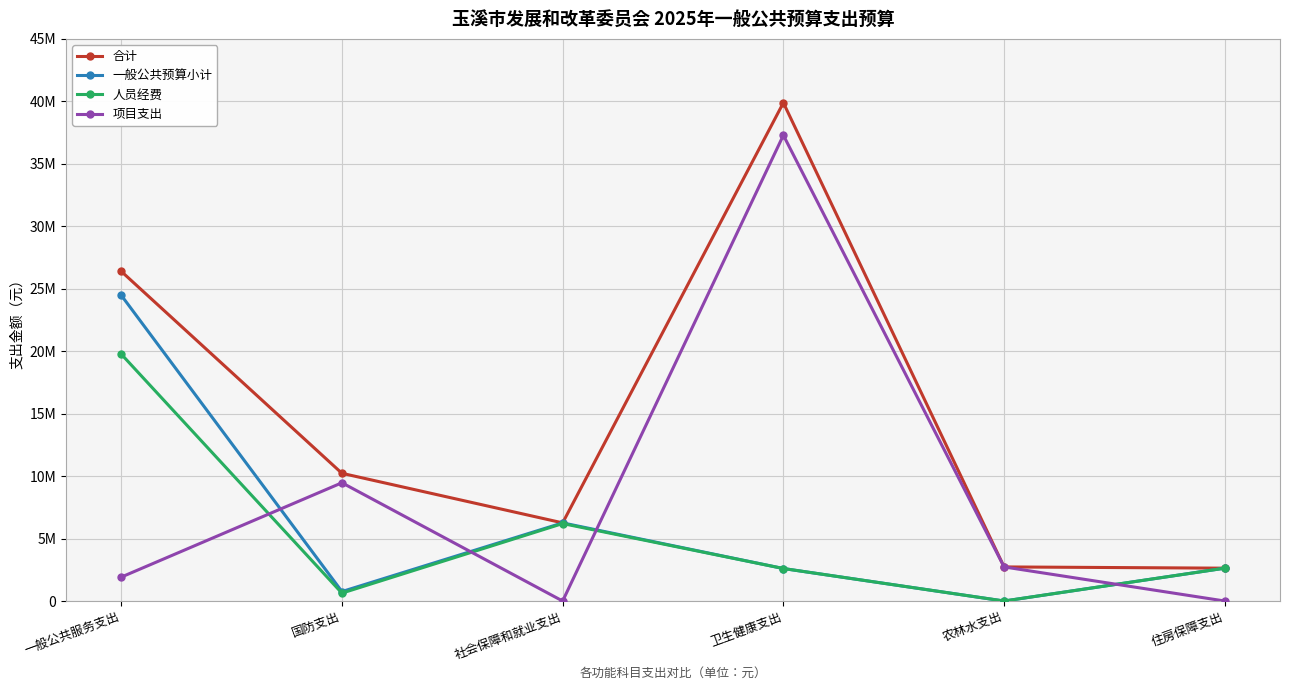

Between which two adjacent categories do 项目支出 and 一般公共预算小计 first intersect?

一般公共服务支出 and 国防支出